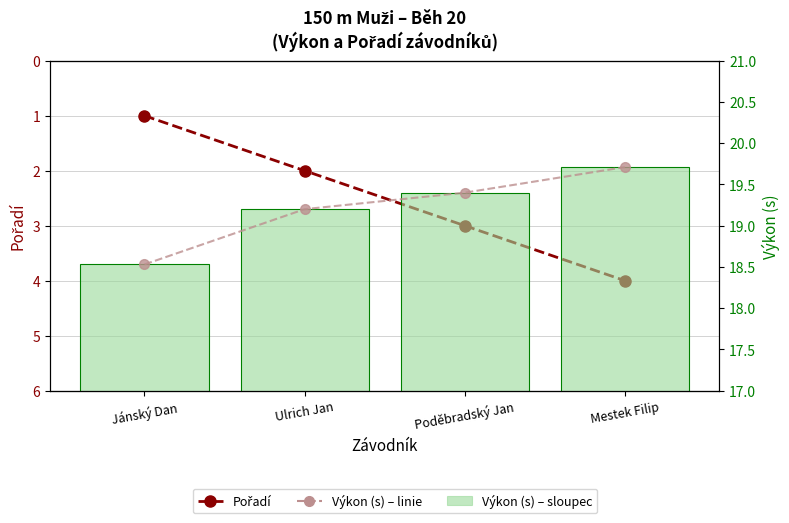

What is the total value across all series at Mestek Filip?

43.4